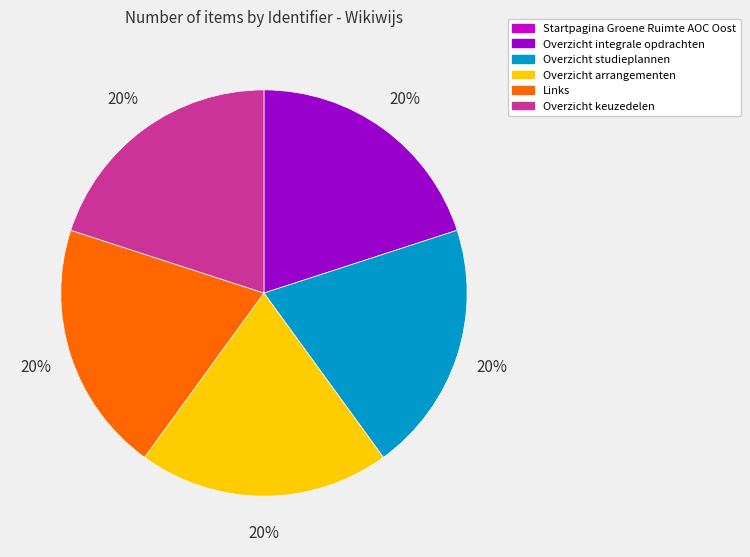

Does any single category account for the majority?

No